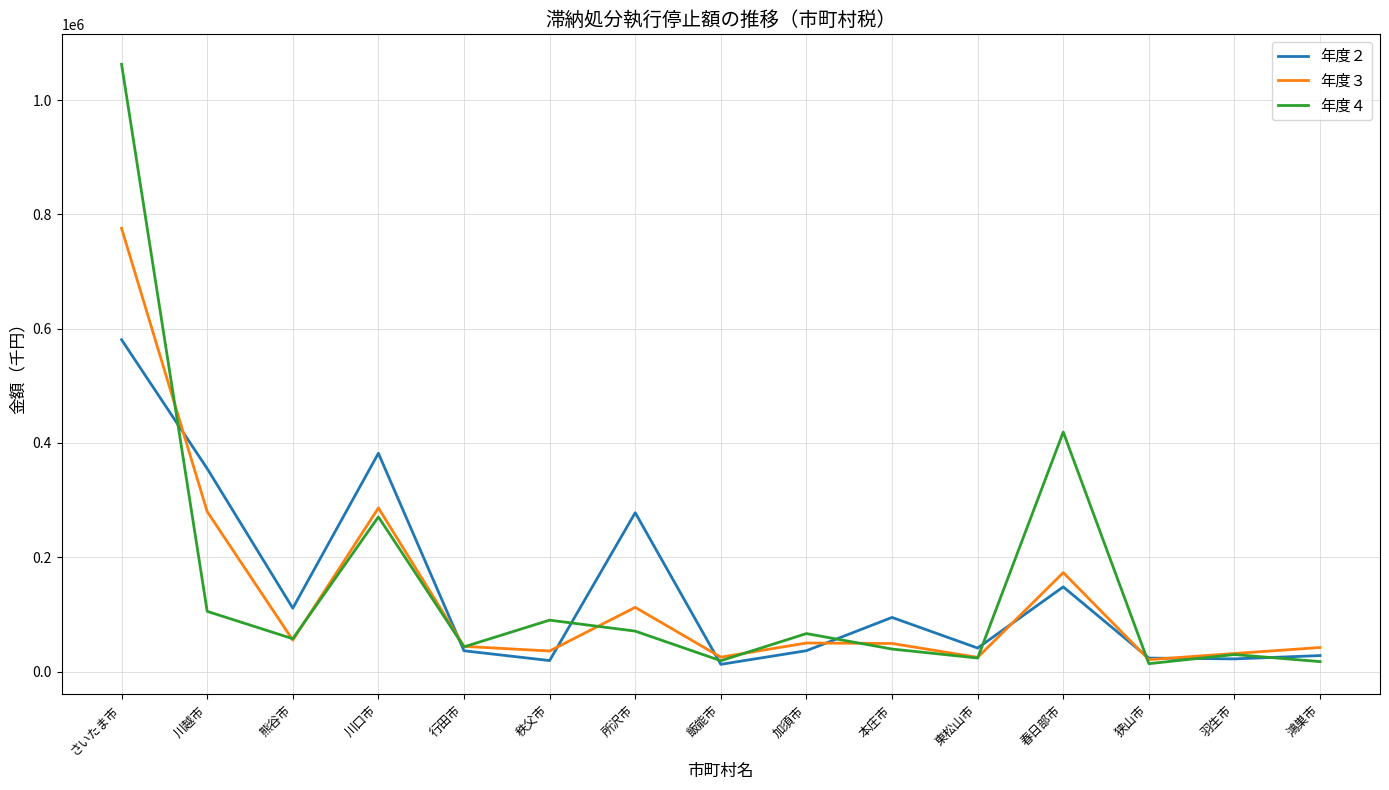

Which category has the highest value in the 年度３ series?

さいたま市